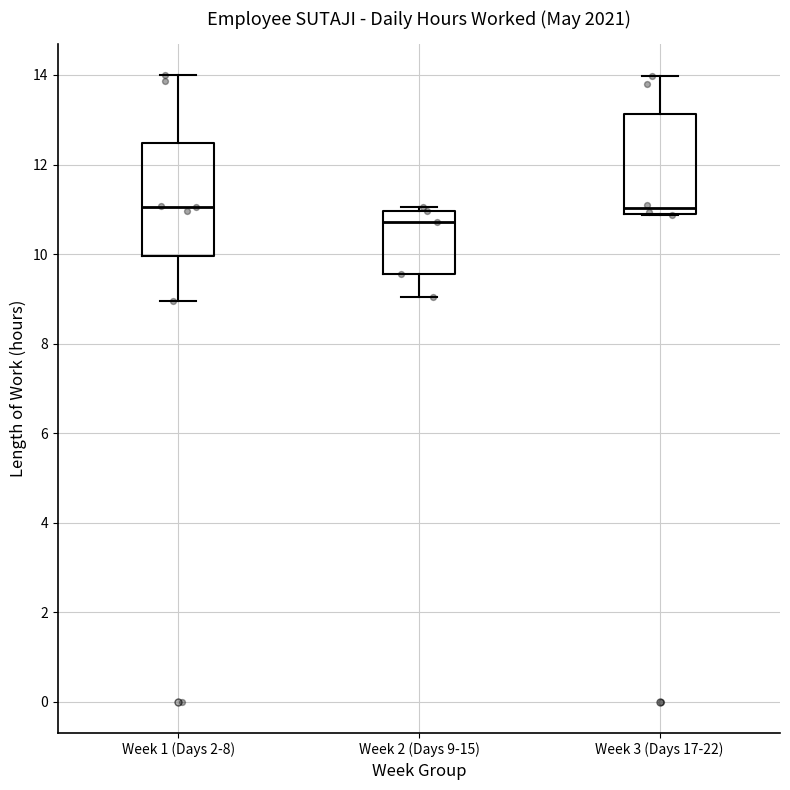

Which box's median line is the lowest?

Week 2 (Days 9-15)